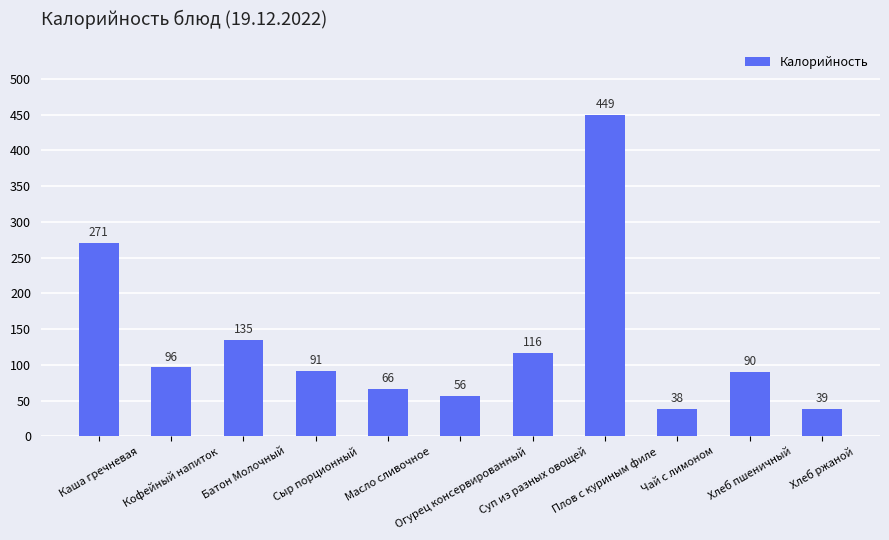

What is the minimum value shown in the chart?

37.8